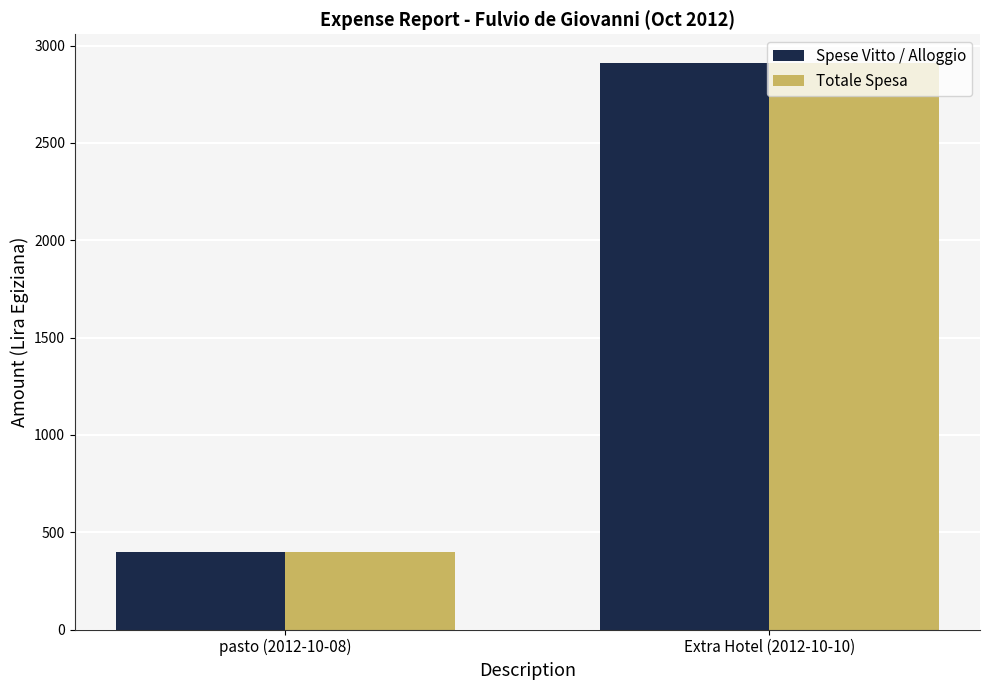

What is the approximate value of Spese Vitto / Alloggio at Extra Hotel (2012-10-10)?

2912.1